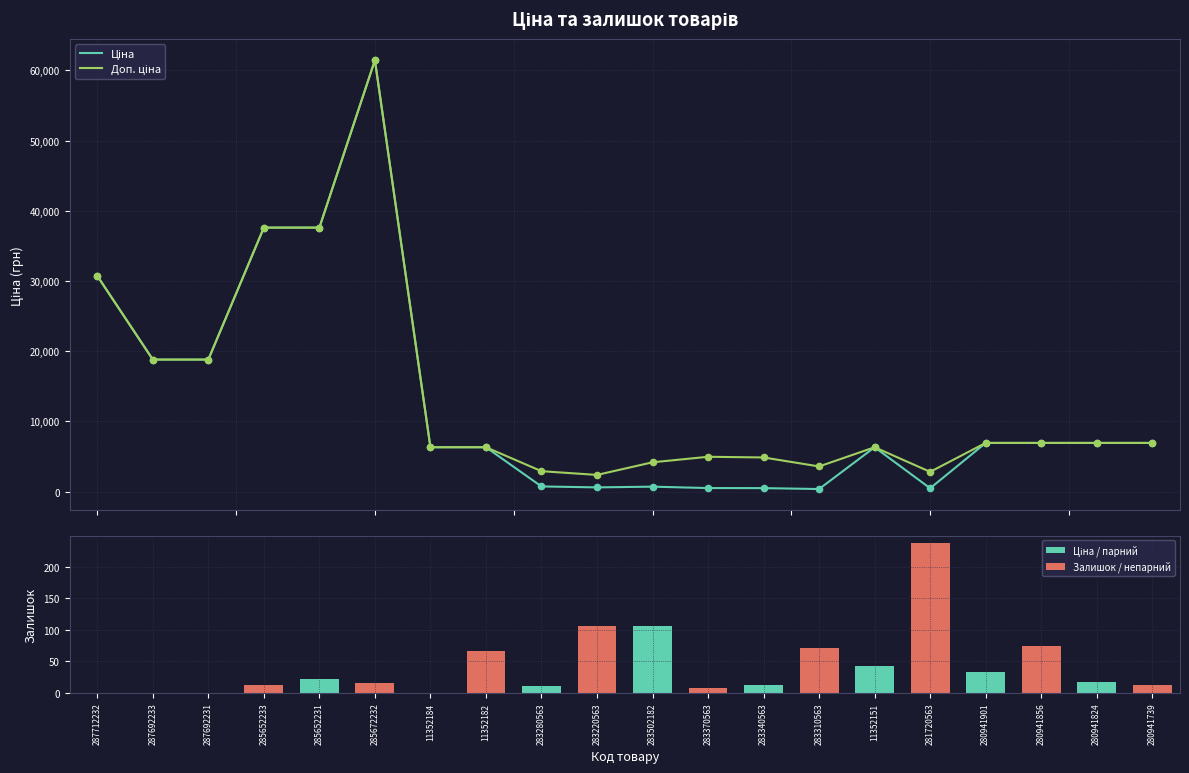

What is the total value across all series at 283502182?

4965.8